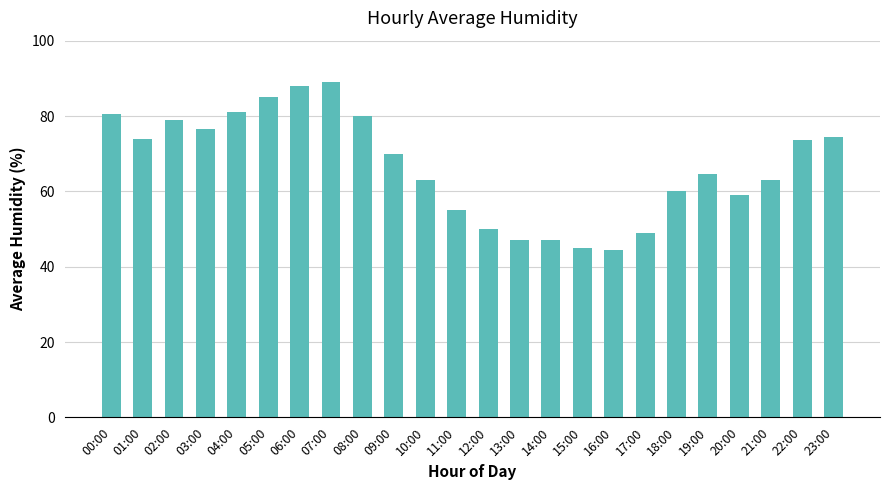

Reading left to right, what are all the values shown in this chart?

80.5	74.0	79.0	76.5	81.0	85.0	88.0	89.0	80.0	70.0	63.0	55.0	50.0	47.0	47.0	45.0	44.5	49.0	60.0	64.5	59.0	63.0	73.5	74.5